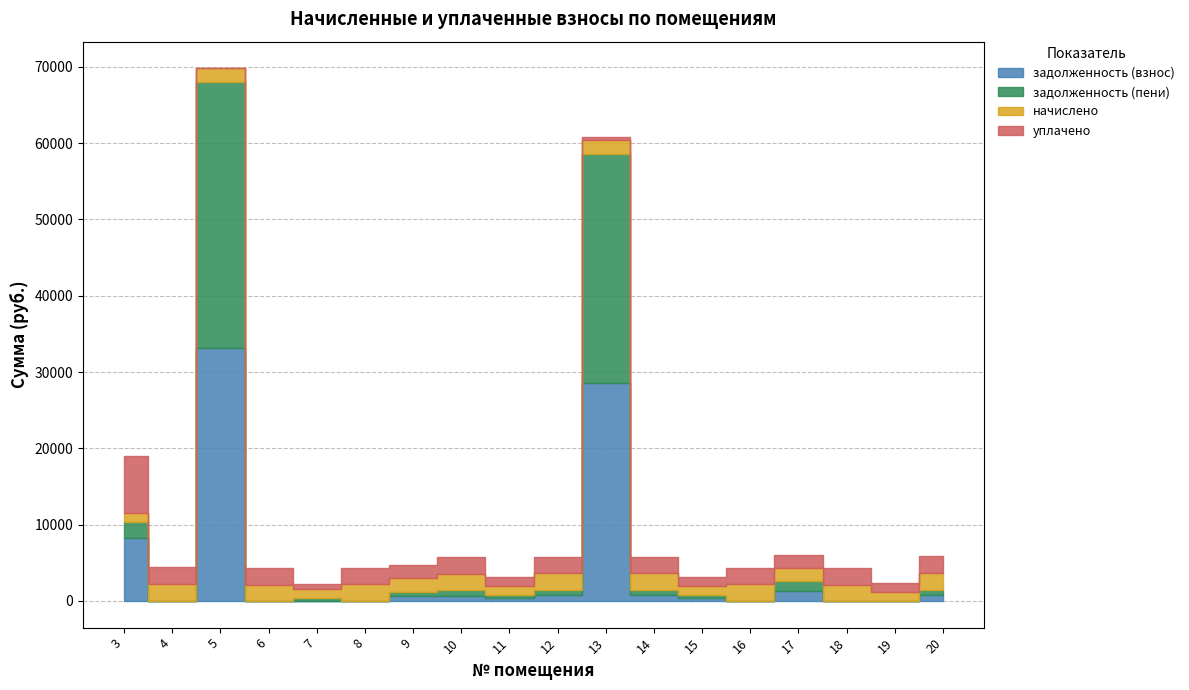

Is it true that начислено equals 2164.3 at 14?

True